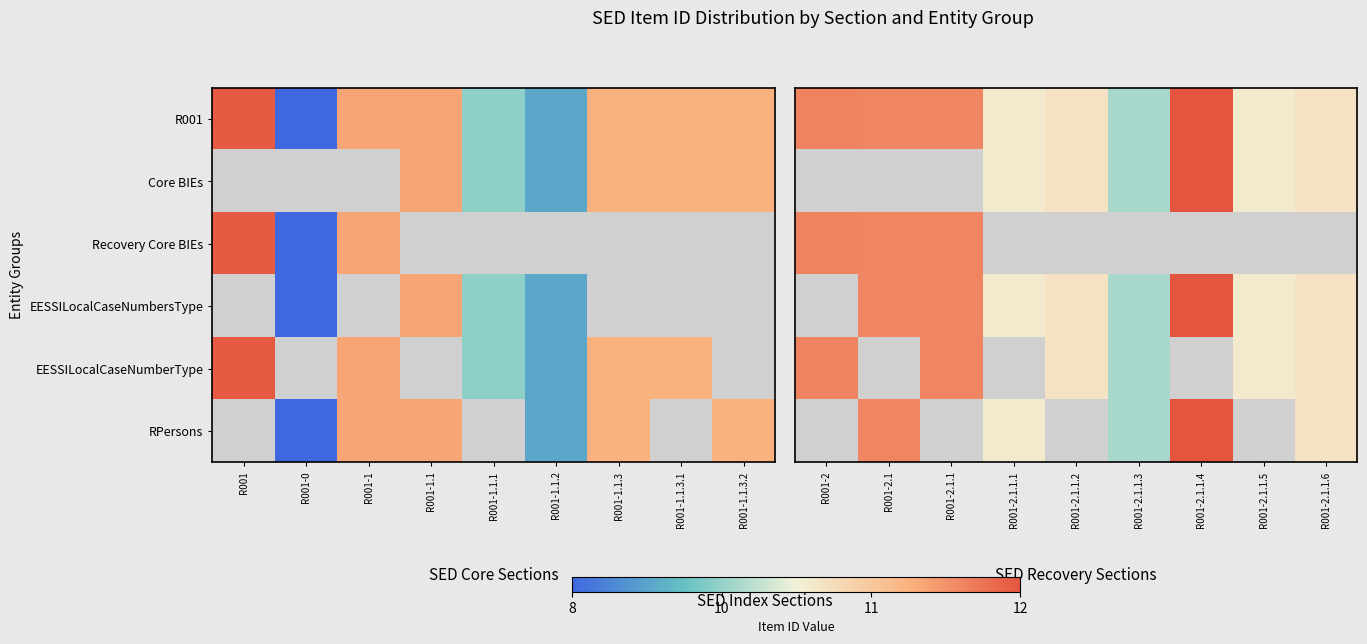

List the series in order of their peak value, lowest first.

R001, Core BIEs, Recovery Core BIEs, EESSILocalCaseNumbersType, EESSILocalCaseNumberType, RPersons